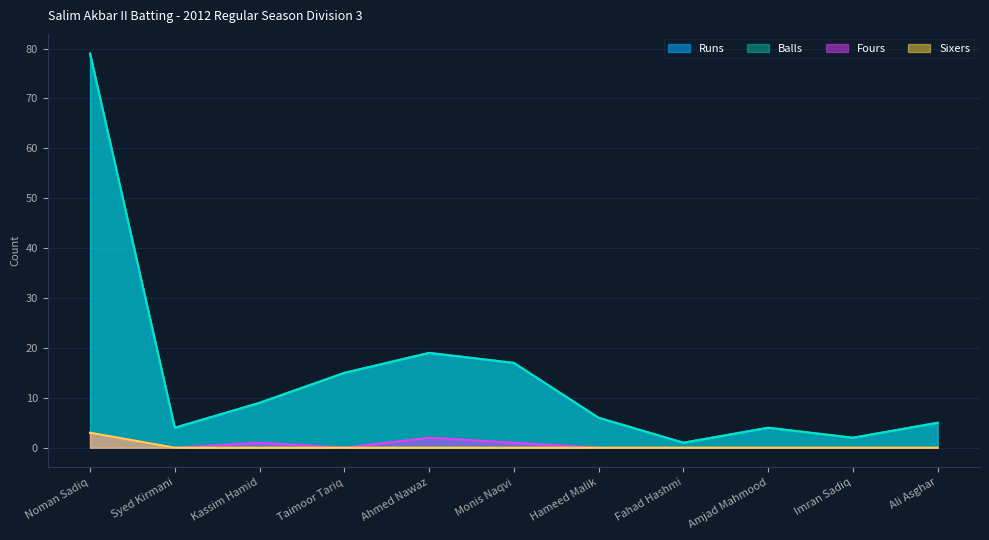

Count the number of categories in the chart.

11